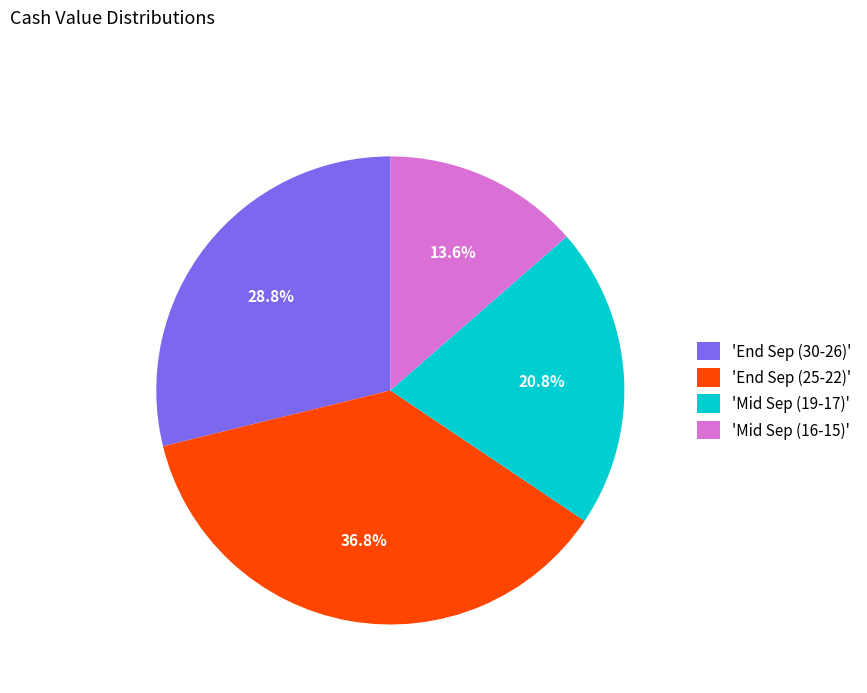

Which has a higher value, 'End Sep (30-26)' or 'Mid Sep (16-15)'?

'End Sep (30-26)'